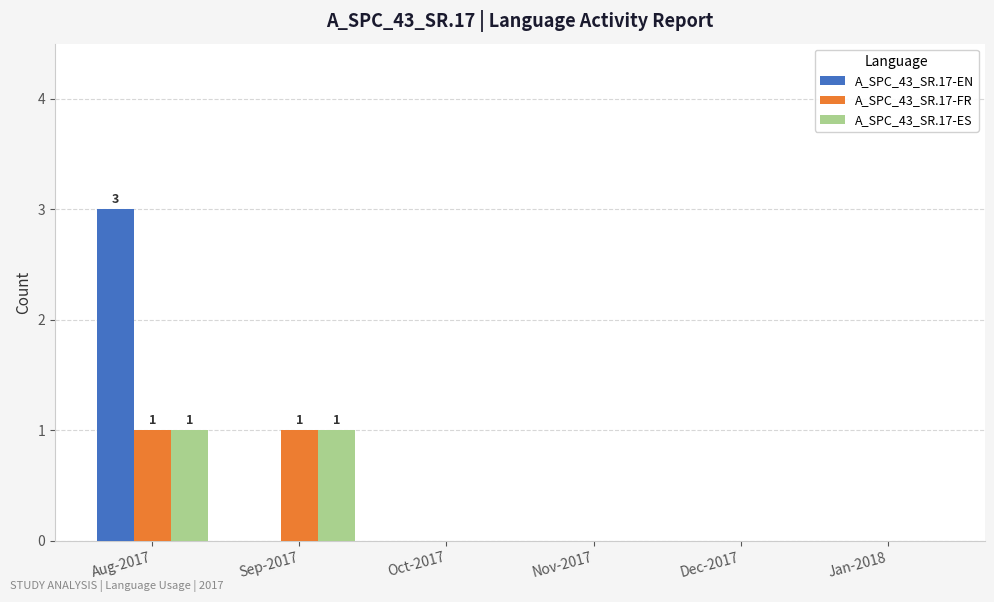

Between Aug-2017 and Jan-2018, which series saw the biggest shift?

A_SPC_43_SR.17-EN